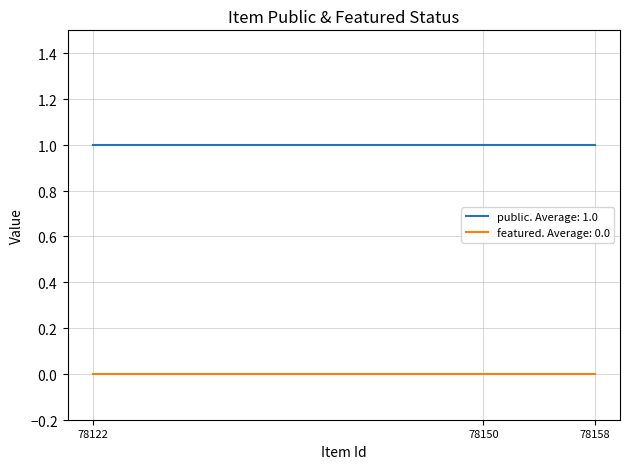

What are all the series names shown in the legend?

public. Average: 1.0, featured. Average: 0.0